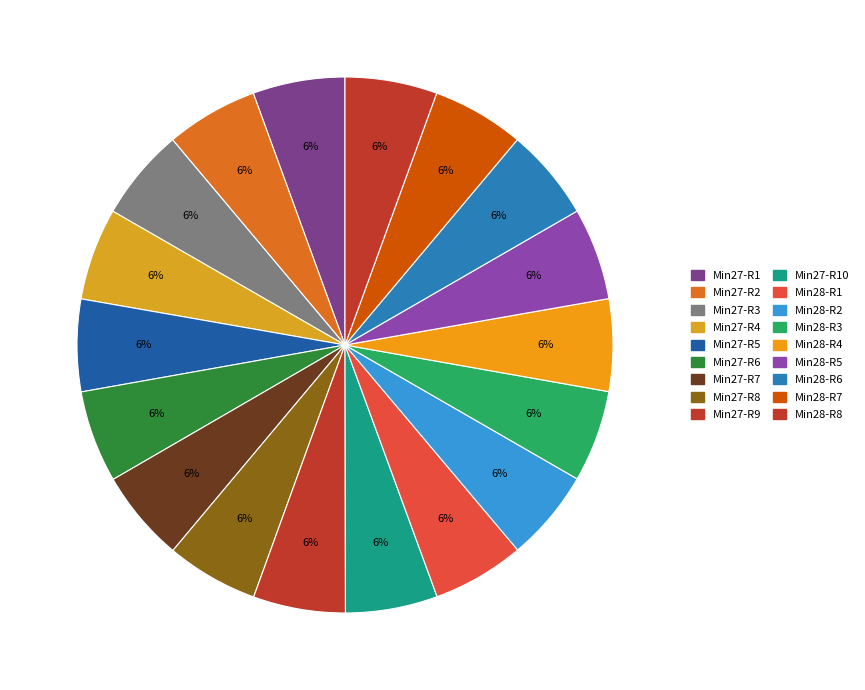

Count the number of slices in the pie.

18